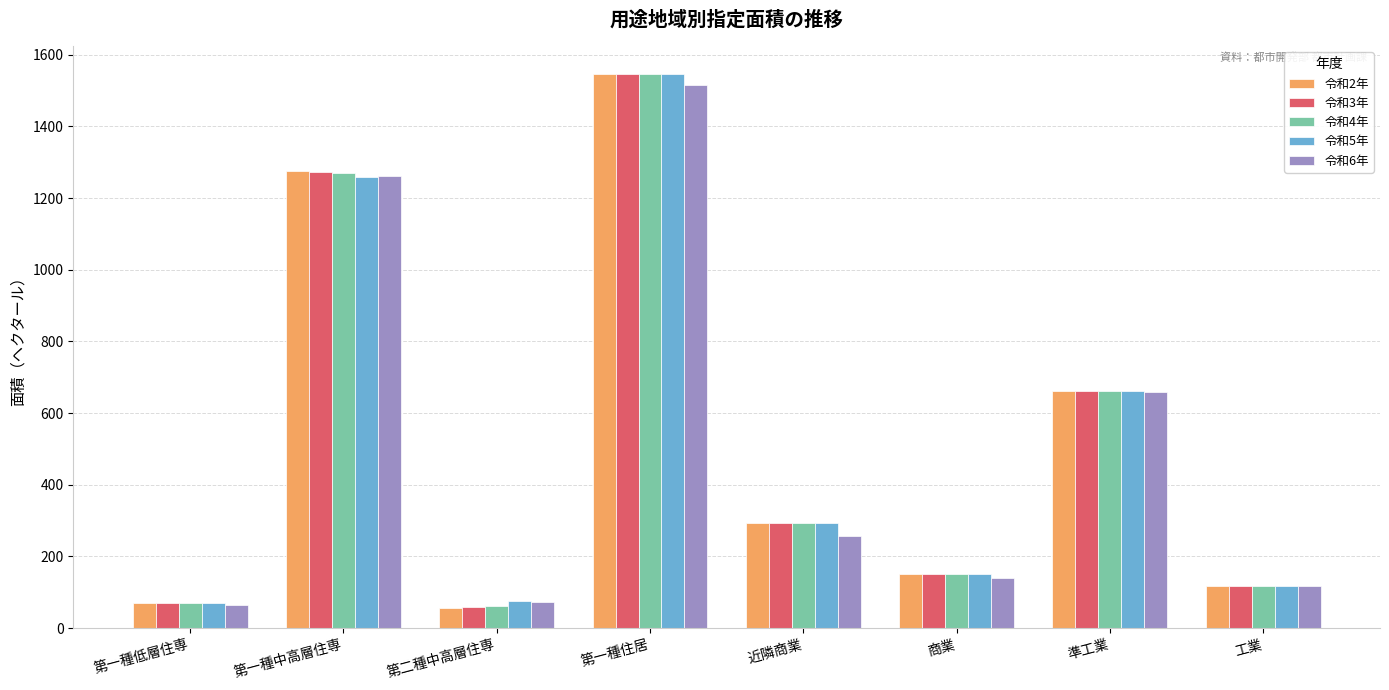

What are all the series names shown in the legend?

令和2年, 令和3年, 令和4年, 令和5年, 令和6年